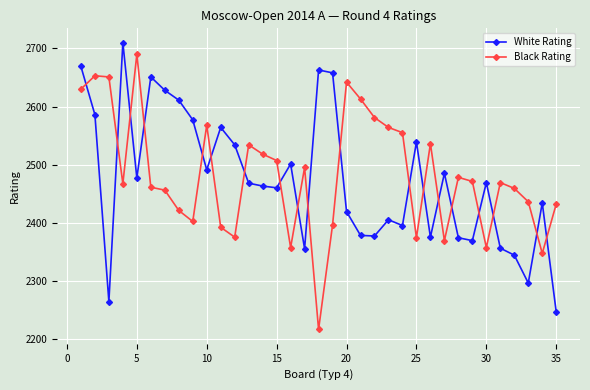

What is the minimum value for White Rating?

2246